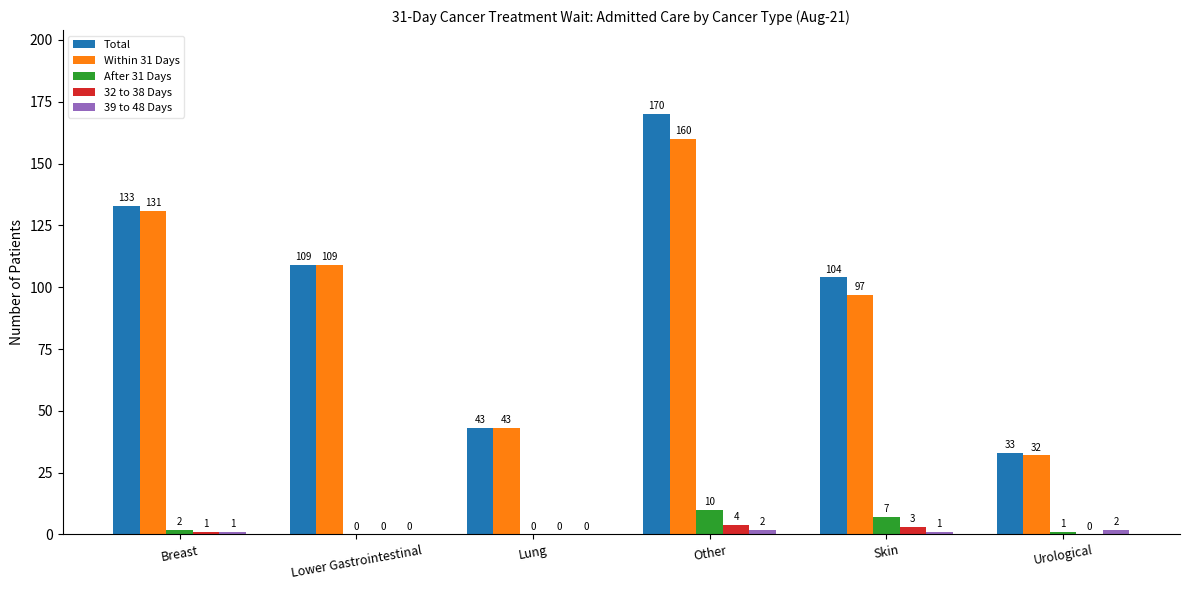

Which series changed the most between Breast and Other?

Total